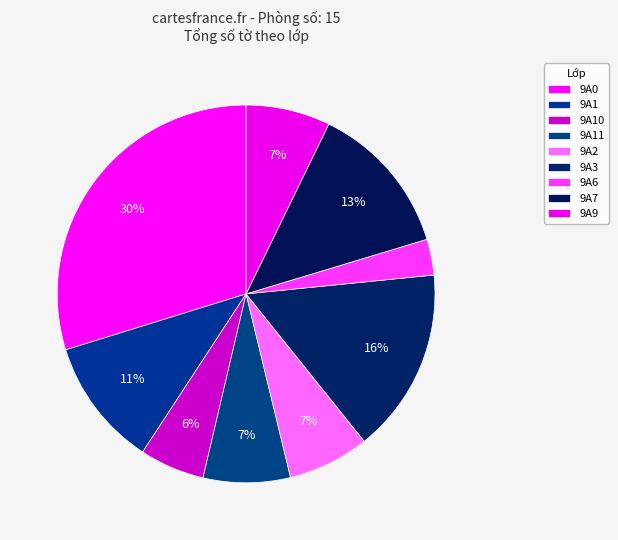

To the nearest percent, what portion does 9A0 represent?

30%